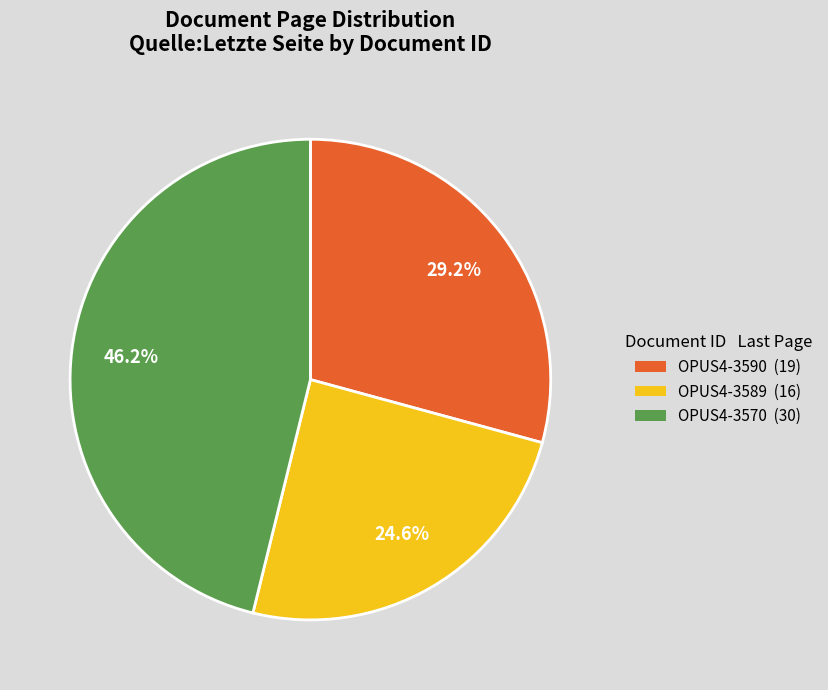

Rank the categories by value from highest to lowest.

OPUS4-3570, OPUS4-3590, OPUS4-3589